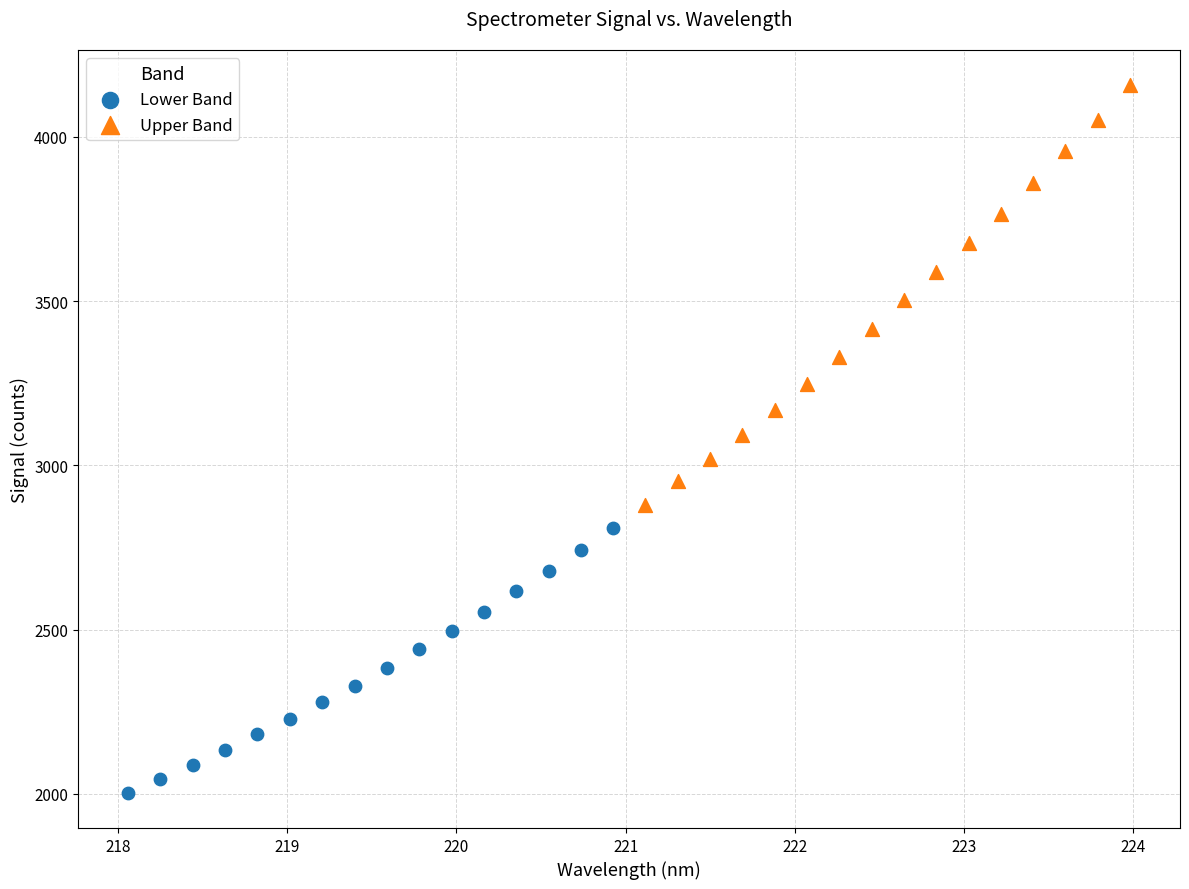

Which series reaches the maximum Y coordinate?

Upper Band